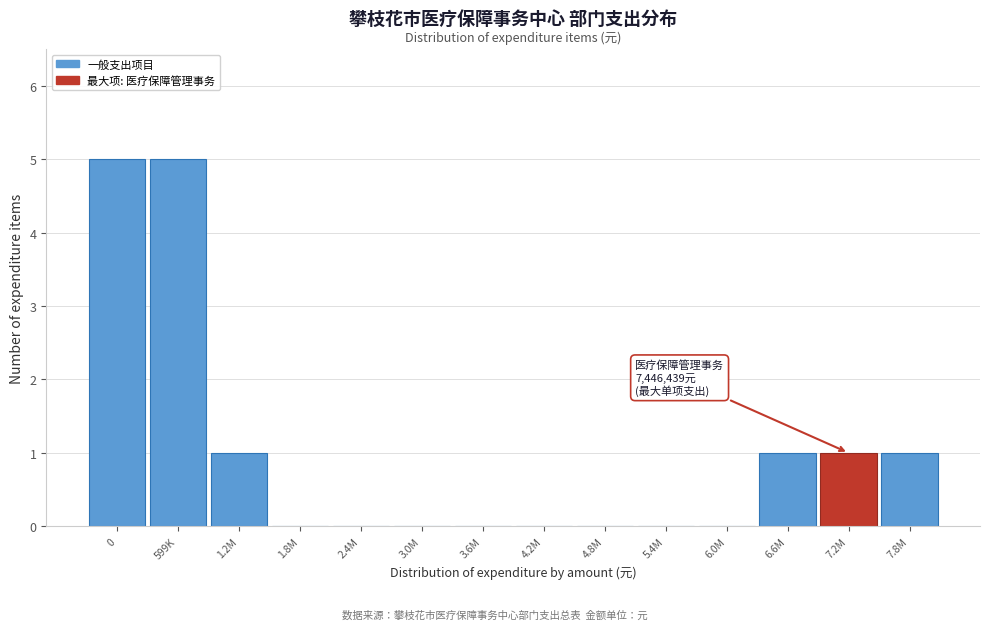

Reading left to right, list all the values displayed in this chart.

0=5	599K=5	1.2M=1	1.8M=0	2.4M=0	3.0M=0	3.6M=0	4.2M=0	4.8M=0	5.4M=0	6.0M=0	6.6M=1	7.2M=1	7.8M=1